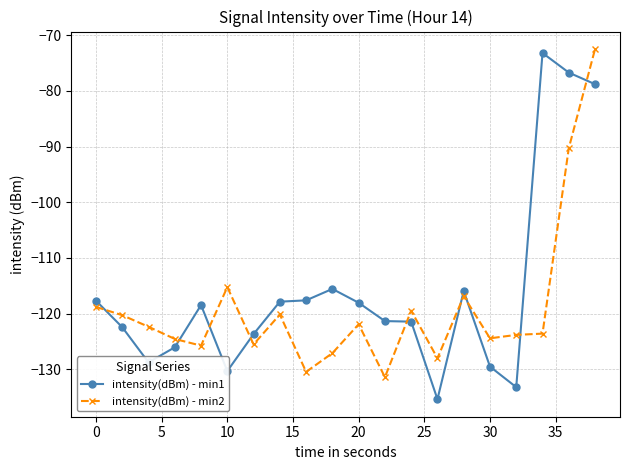

True or false: intensity(dBm) - min1 and intensity(dBm) - min2 cross at least once.

True